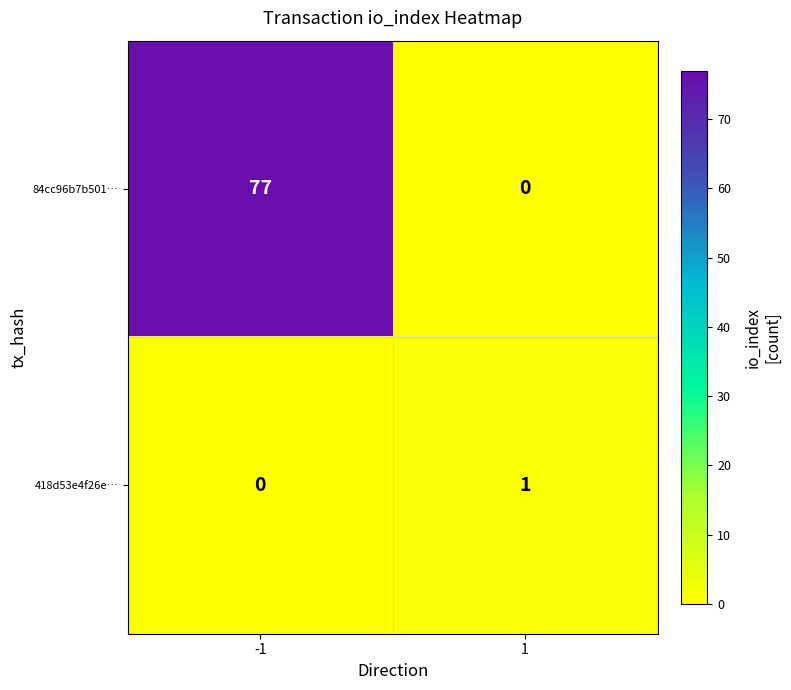

How many values in 418d53e4f26e… are above zero?

1